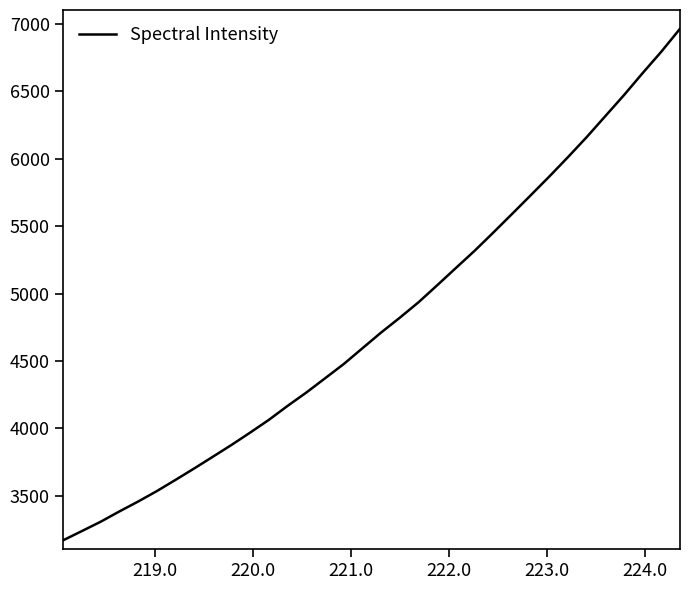

Does the chart have visible grid lines?

No